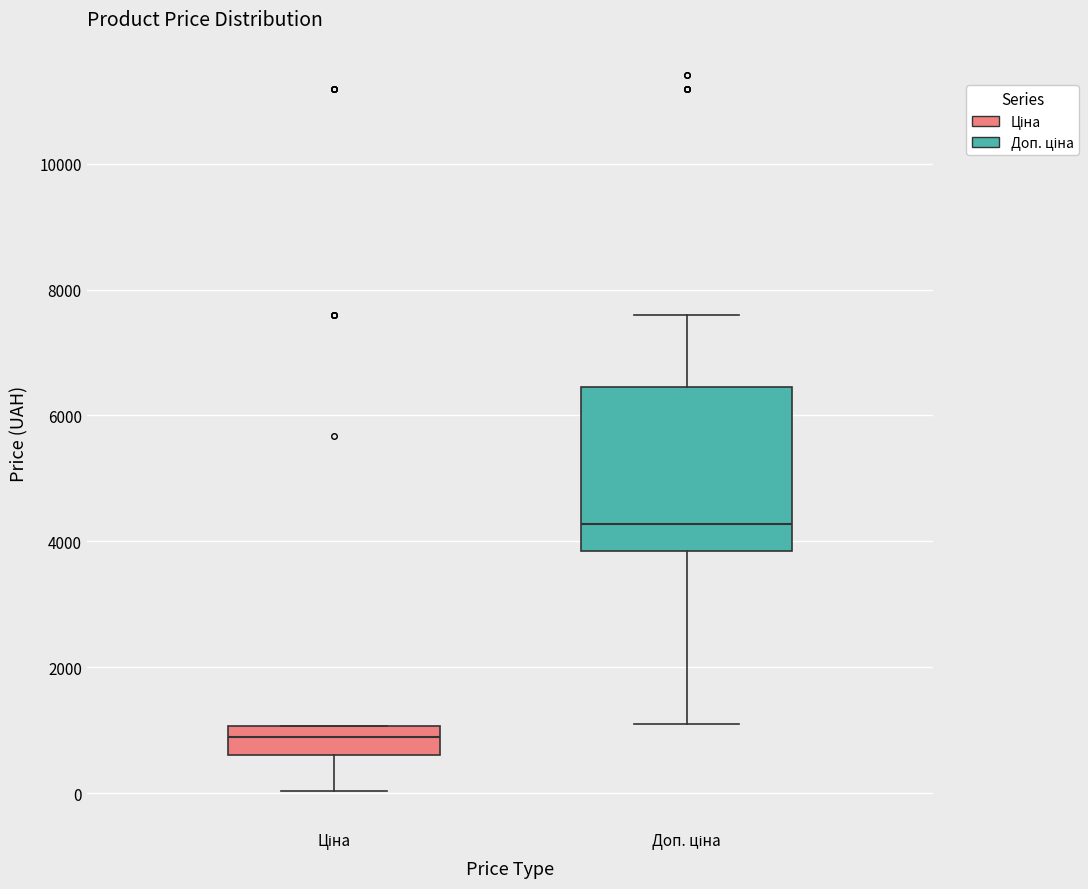

Where does the lower whisker of the box for Доп. ціна end on the y-axis? The values are not printed on the chart, so give them approximately, as read against the axis.

1200